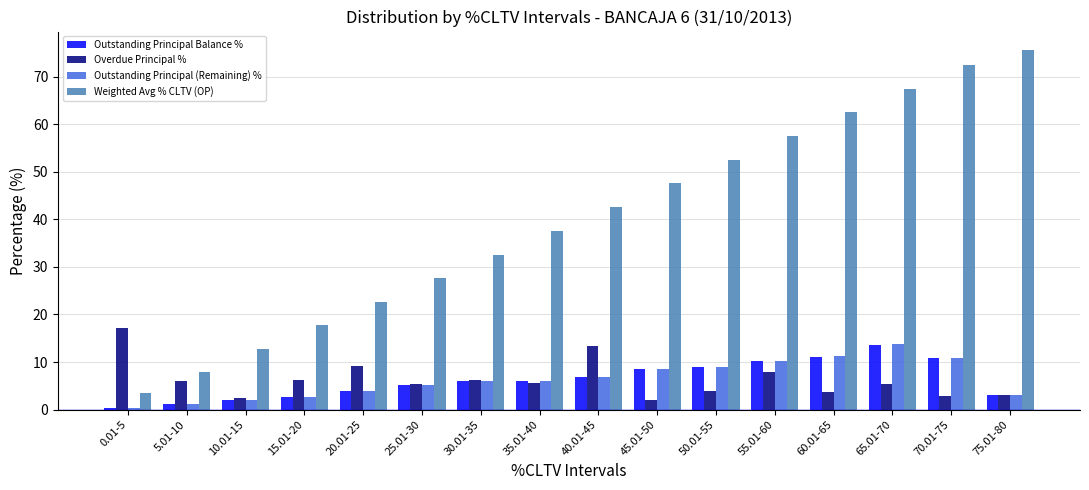

Where does the Overdue Principal % series first go above 5?

0.01-5